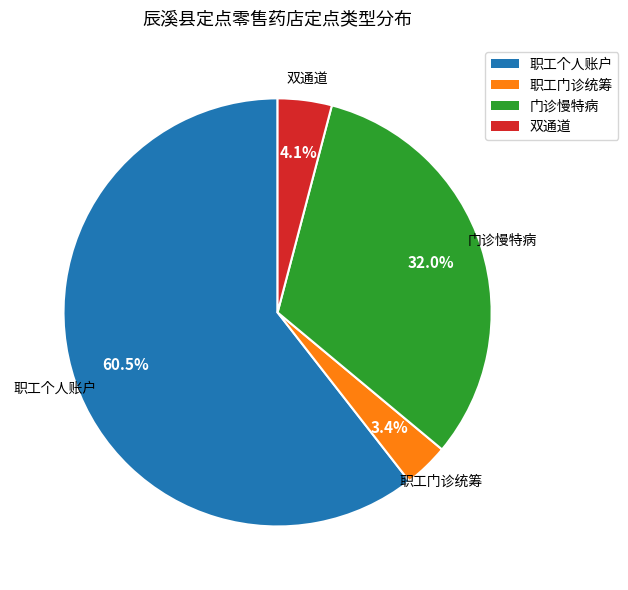

Between 门诊慢特病 and 职工个人账户, which is larger?

职工个人账户